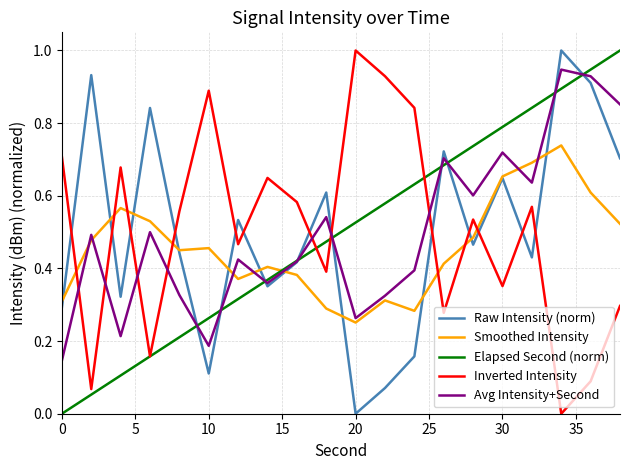

True or false: Inverted Intensity and Raw Intensity (norm) intersect in this chart.

True